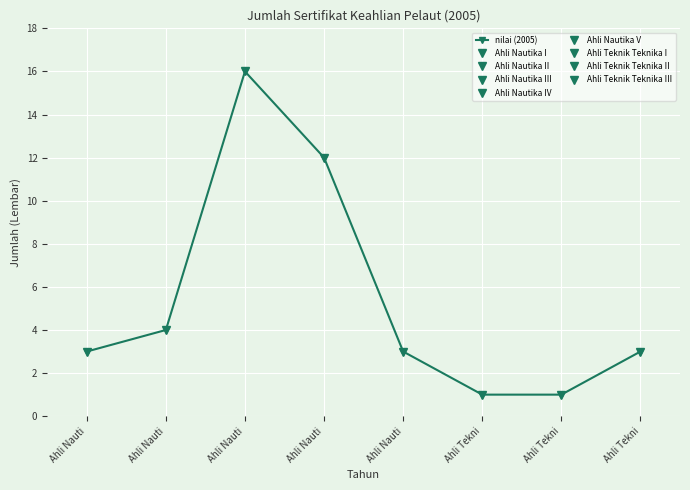

Rank the categories by value from lowest to highest.

Ahli Tekni, Ahli Tekni, Ahli Nauti, Ahli Nauti, Ahli Tekni, Ahli Nauti, Ahli Nauti, Ahli Nauti